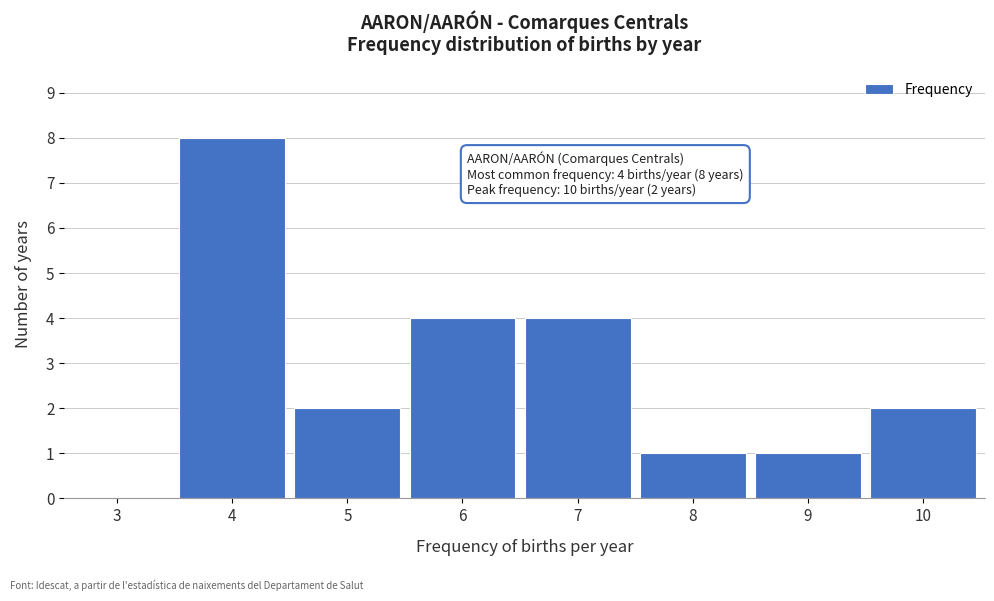

Reading left to right, list all the values displayed in this chart.

3=0	4=8	5=2	6=4	7=4	8=1	9=1	10=2